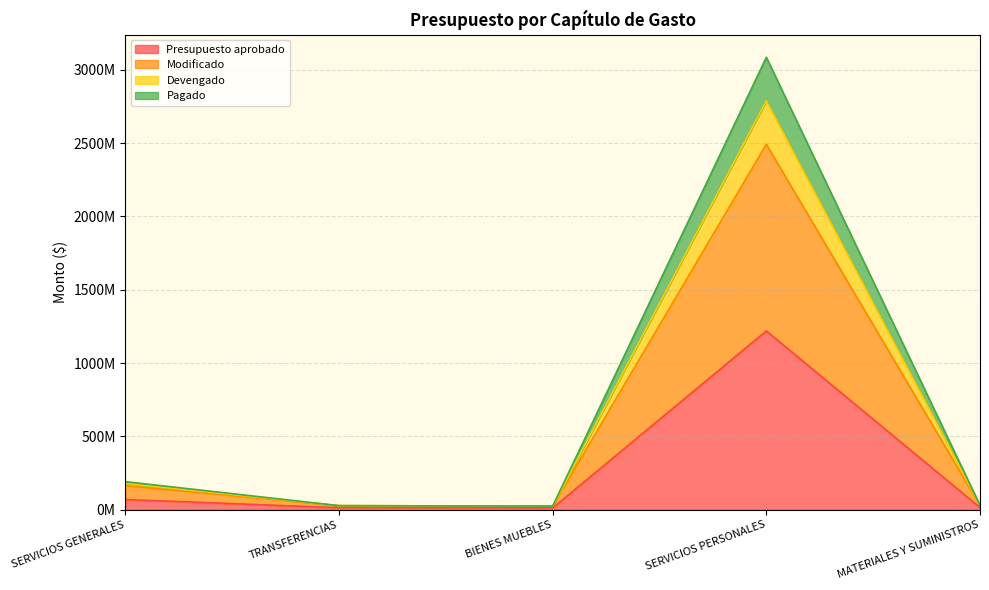

True or false: Pagado and Presupuesto aprobado intersect in this chart.

False